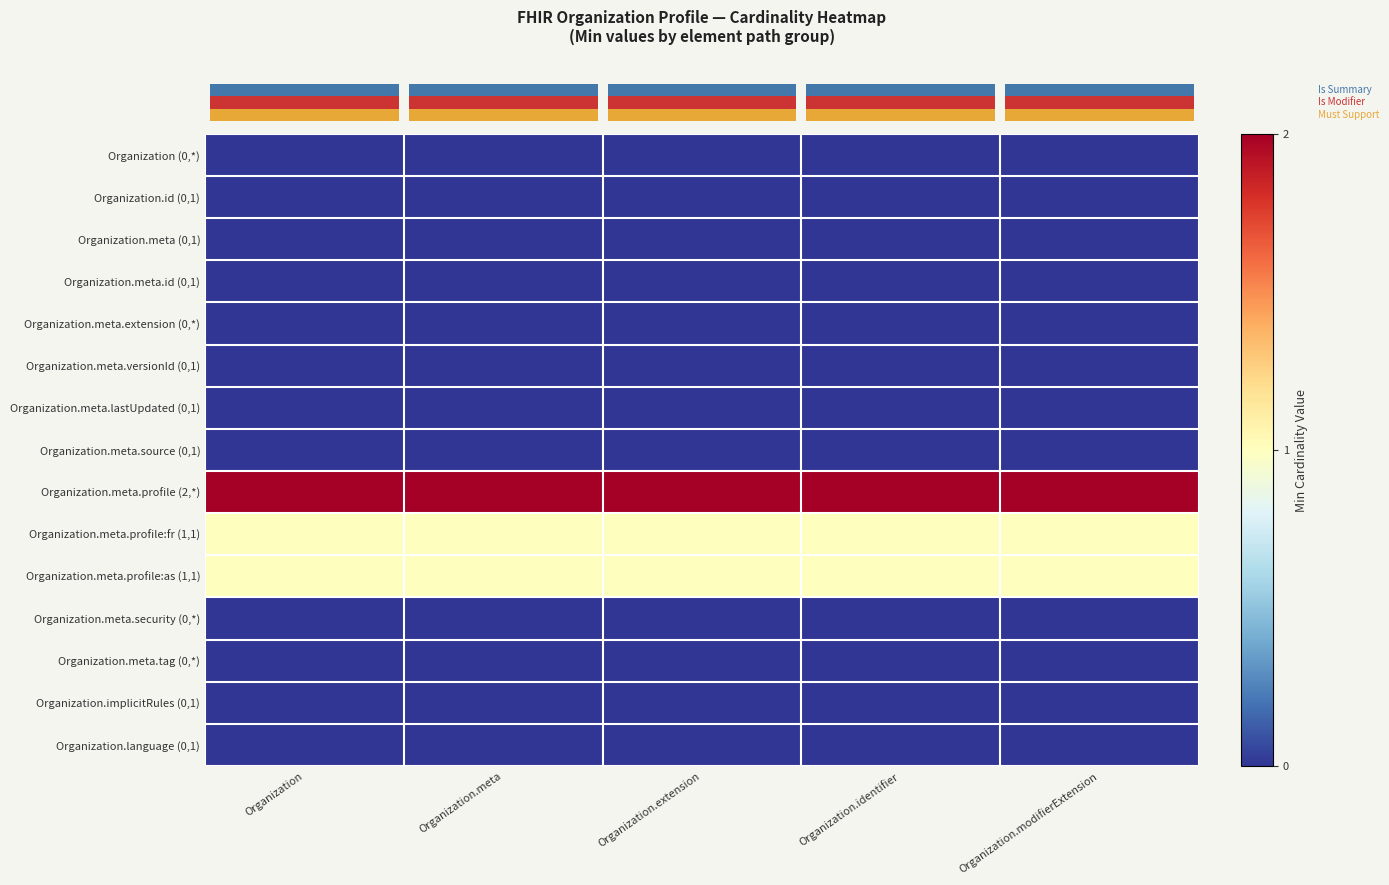

Which label corresponds to the smallest value in the chart?

Organization